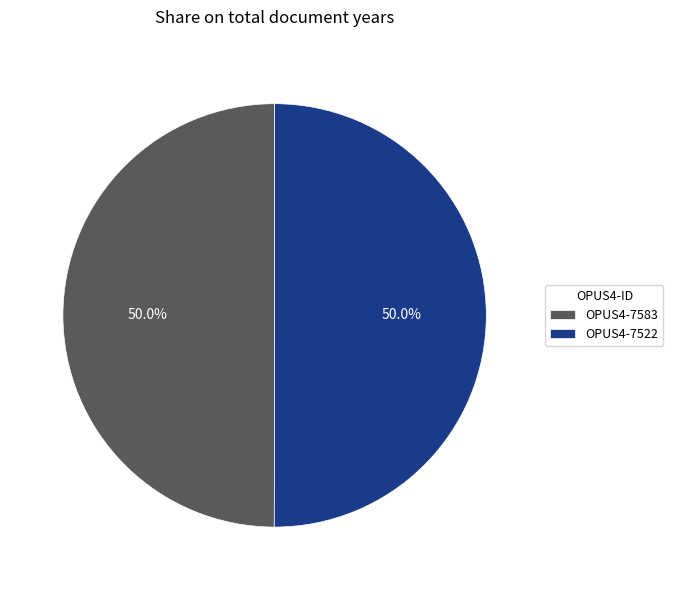

What percentage is the OPUS4-7522 slice, to the nearest percent?

50%